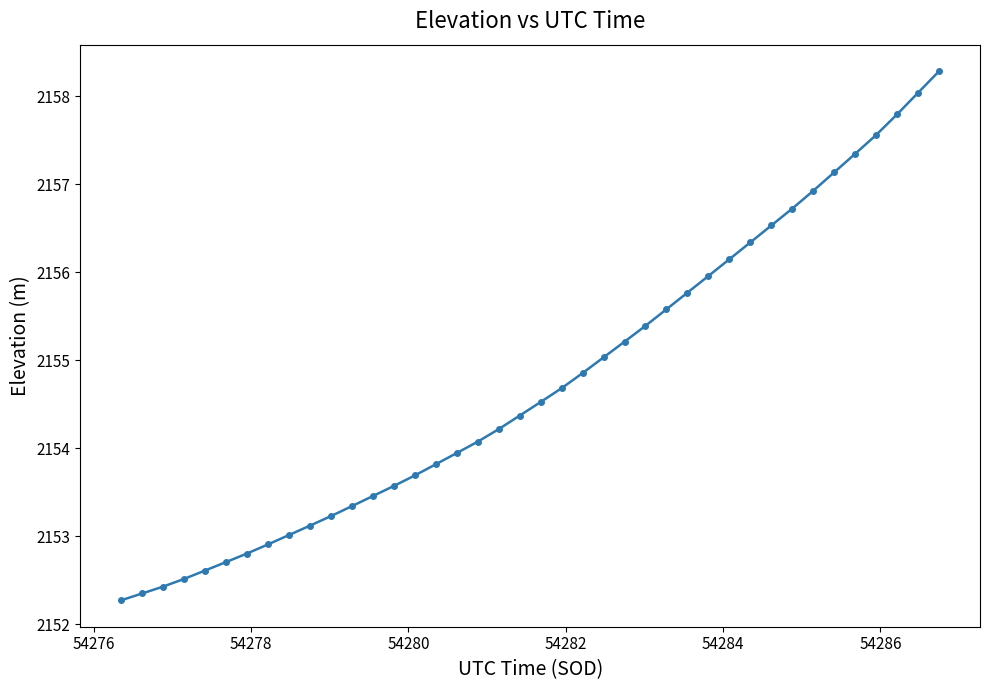

Reading left to right, what are all the values shown in this chart?

2152.3	2152.3	2152.4	2152.5	2152.6	2152.7	2152.8	2152.9	2153.0	2153.1	2153.2	2153.3	2153.5	2153.6	2153.7	2153.8	2153.9	2154.1	2154.2	2154.4	2154.5	2154.7	2154.9	2155.0	2155.2	2155.4	2155.6	2155.8	2156.0	2156.1	2156.3	2156.5	2156.7	2156.9	2157.1	2157.3	2157.6	2157.8	2158.0	2158.3